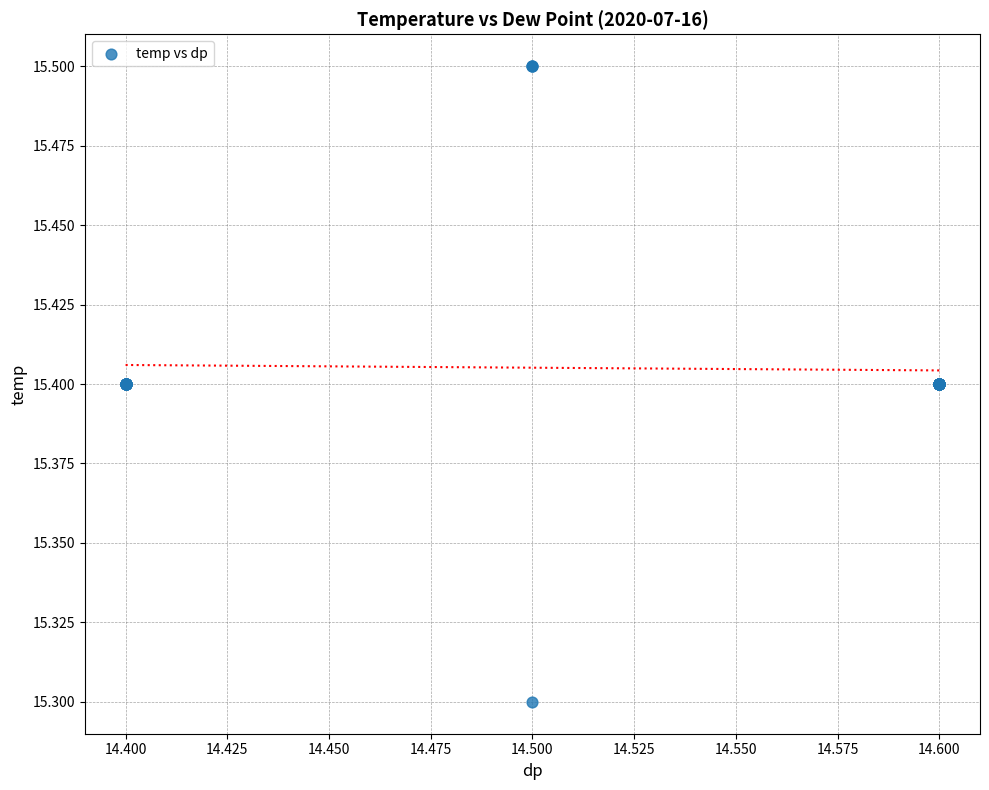

What Y value in the scatter plot is closest to 15?

15.3